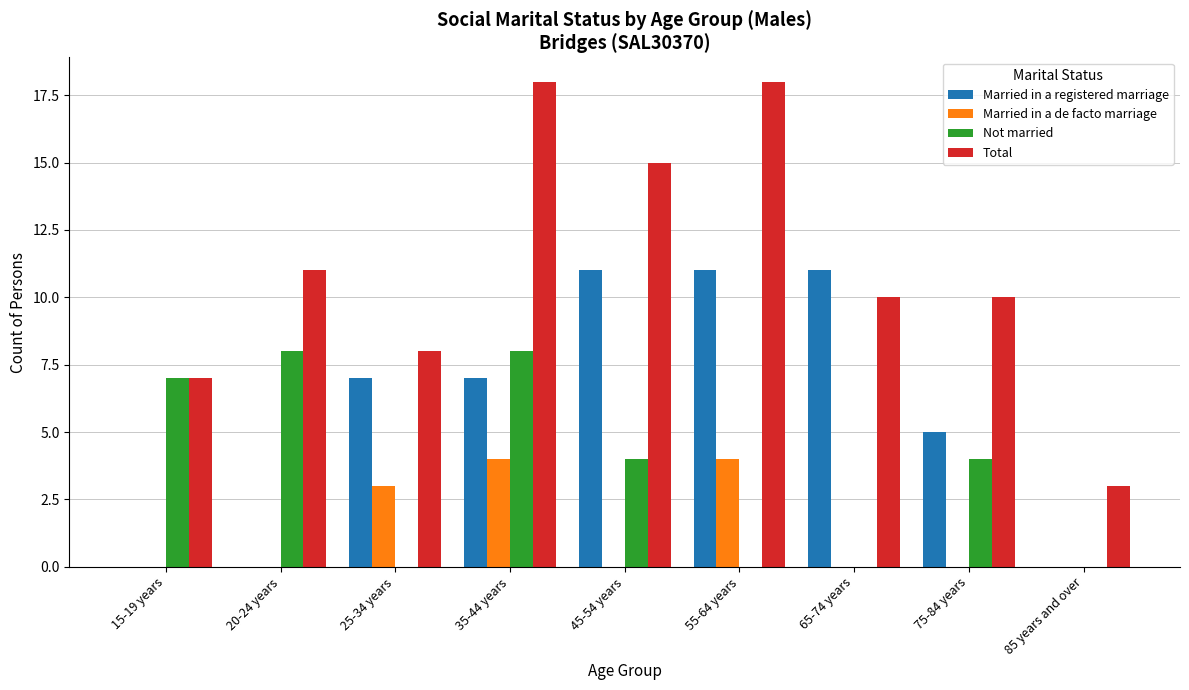

Reading left to right, transcribe all the data shown in this chart.

Married in a registered marriage: 0	0	7	7	11	11	11	5	0
Married in a de facto marriage: 0	0	3	4	0	4	0	0	0
Not married: 7	8	0	8	4	0	0	4	0
Total: 7	11	8	18	15	18	10	10	3